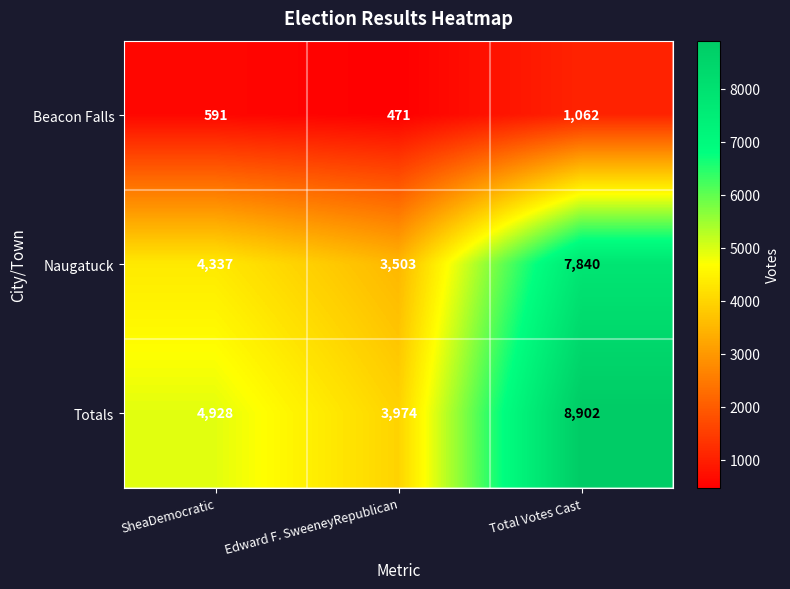

The value of Beacon Falls at SheaDemocratic is 978. True or false?

False